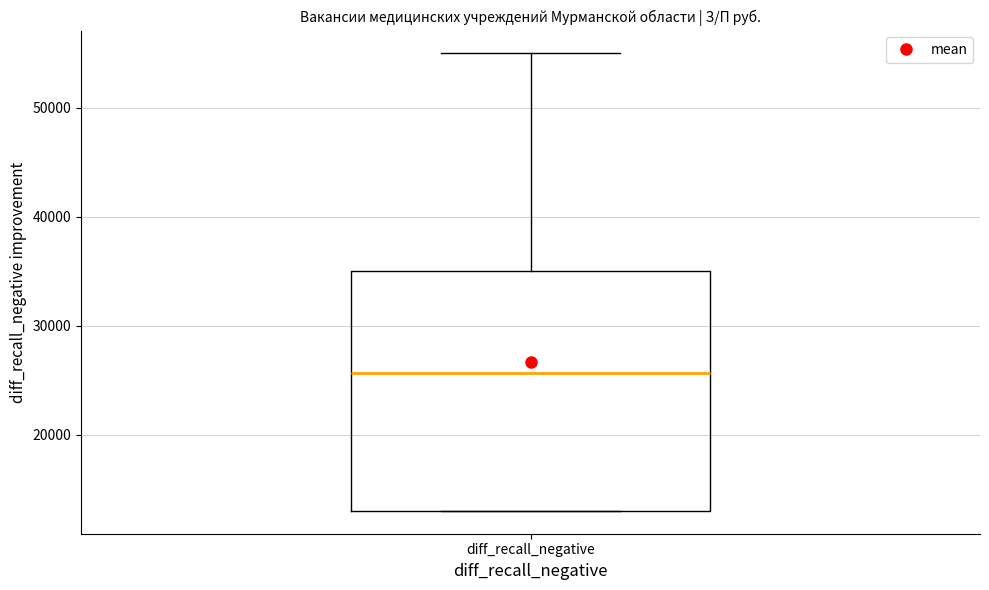

Where does the median line of the box for diff_recall_negative sit on the y-axis? The values are not printed on the chart, so give them approximately, as read against the axis.

26000